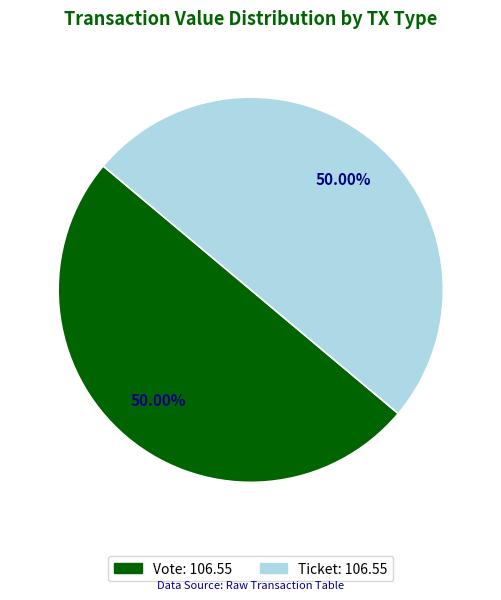

How many segments does this pie chart have?

2